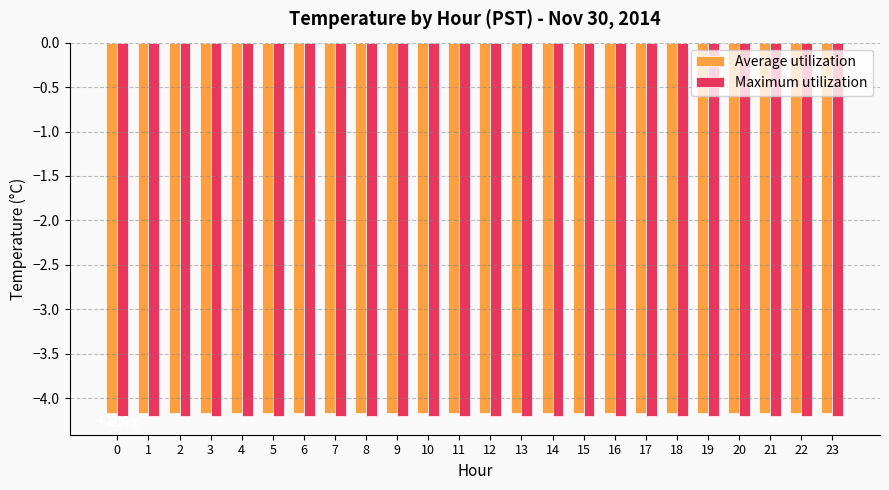

Count the number of data series in this chart.

2